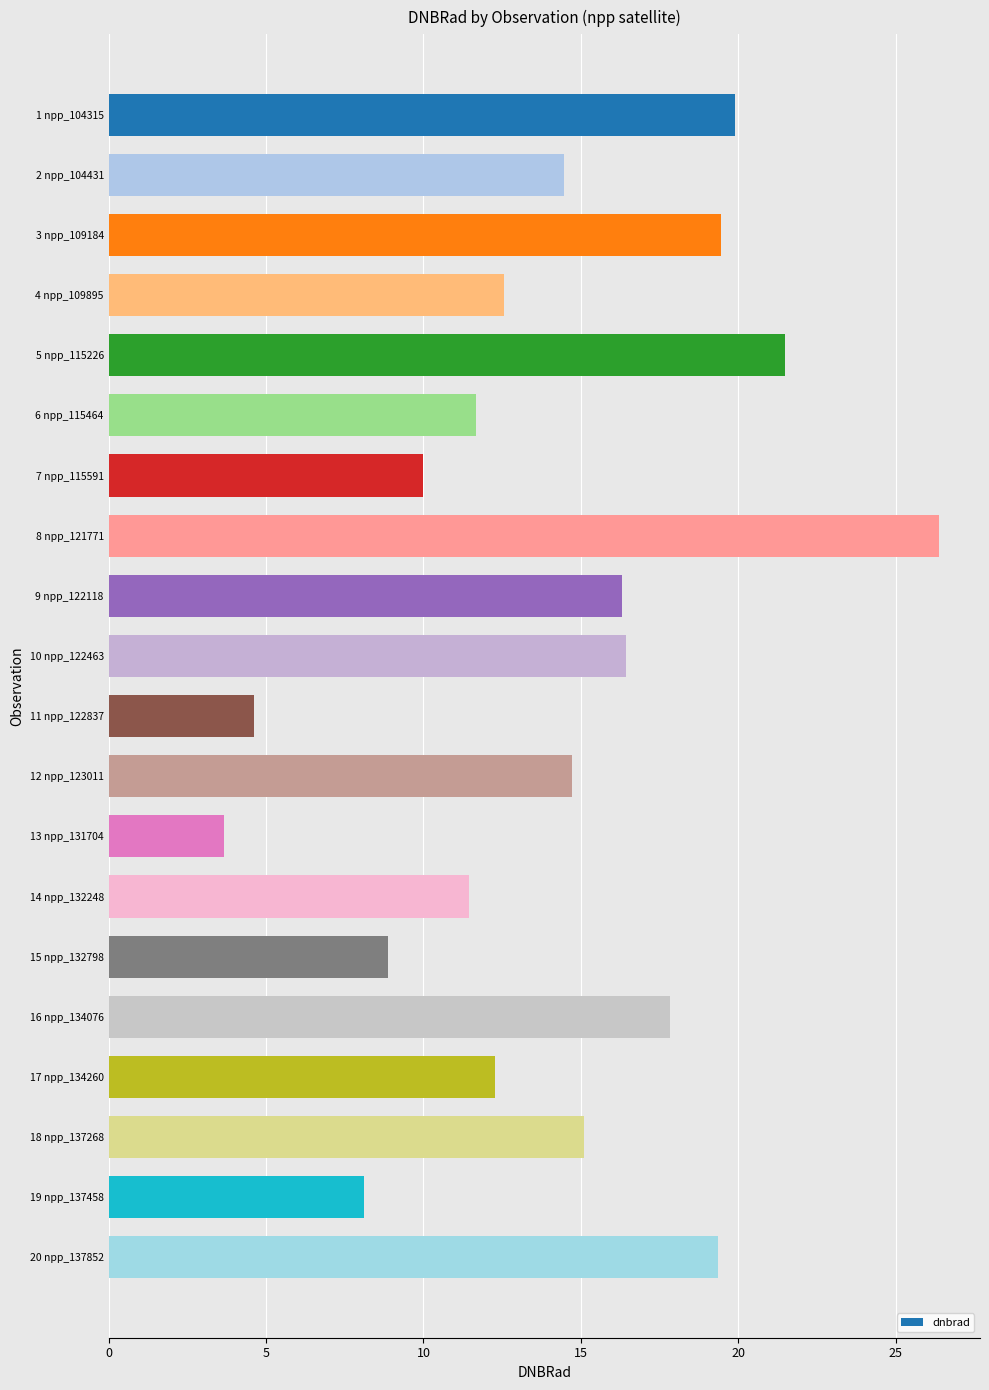

Reading top to bottom, list all the values displayed in this chart.

19.9	14.5	19.5	12.6	21.5	11.7	10.0	26.4	16.3	16.4	4.6	14.7	3.7	11.5	8.9	17.8	12.3	15.1	8.1	19.3